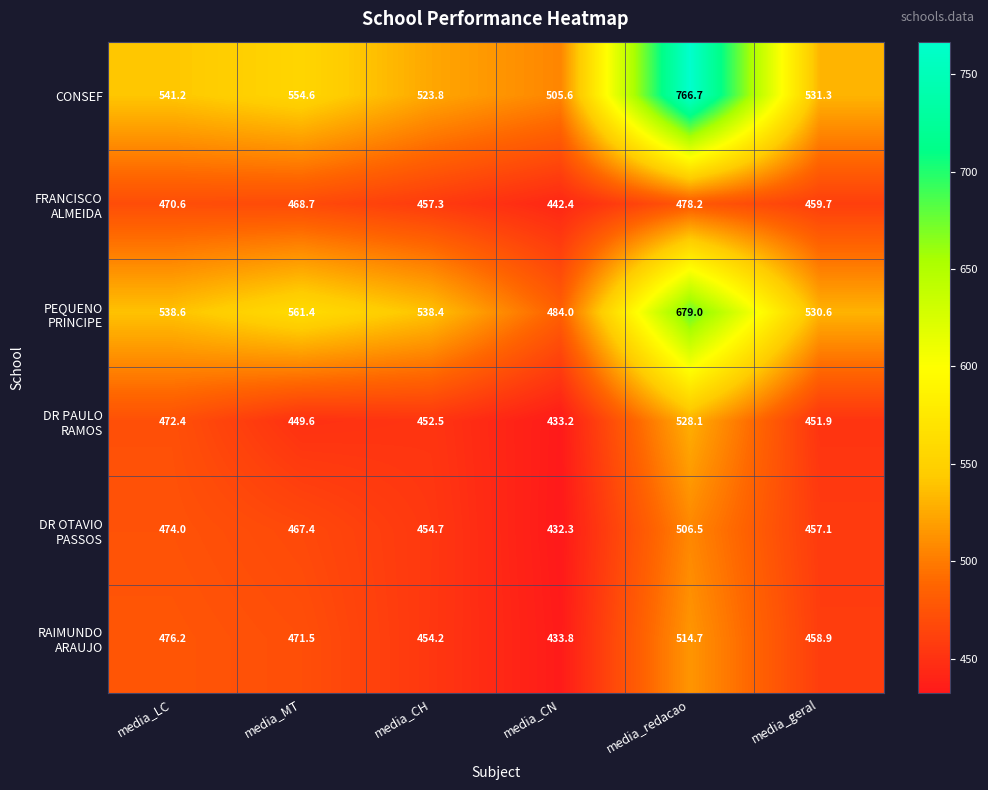

At which label does CONSEF first exceed 541?

media_LC